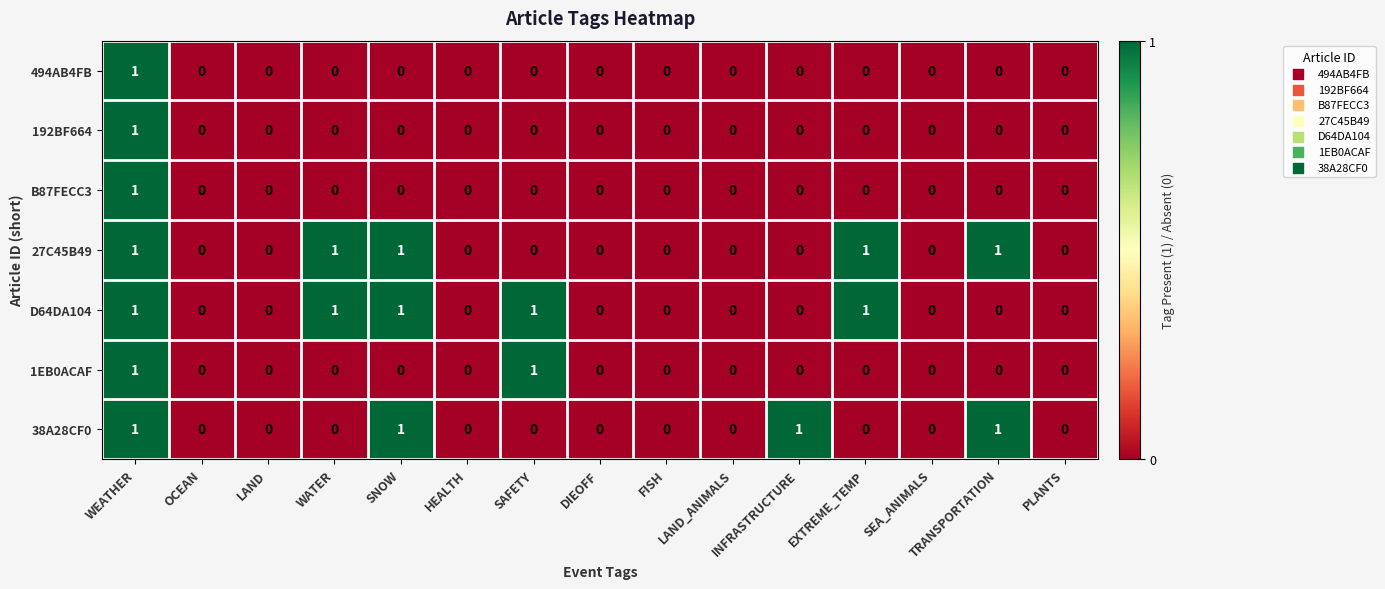

The value of 38A28CF0 at TRANSPORTATION is 0. True or false?

False